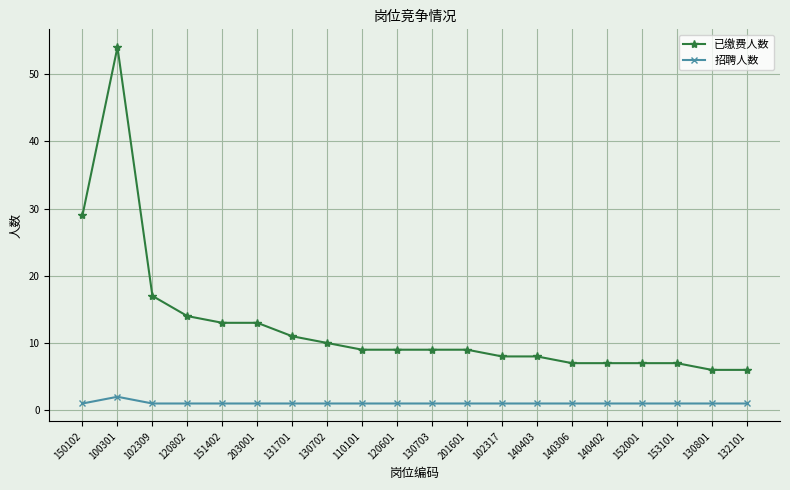

List the series in order of their peak value, lowest first.

招聘人数, 已缴费人数